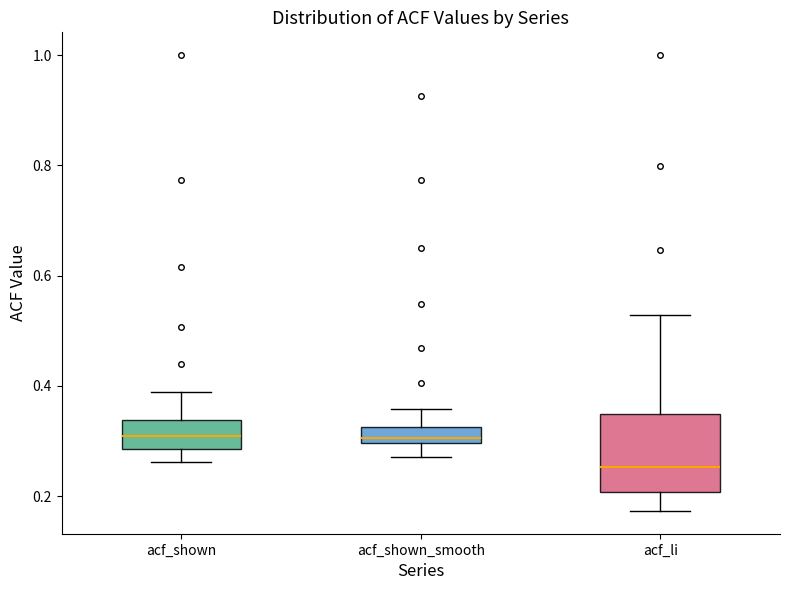

Where is the lower edge of the box for acf_shown on the y-axis? The values are not printed on the chart, so give them approximately, as read against the axis.

0.28